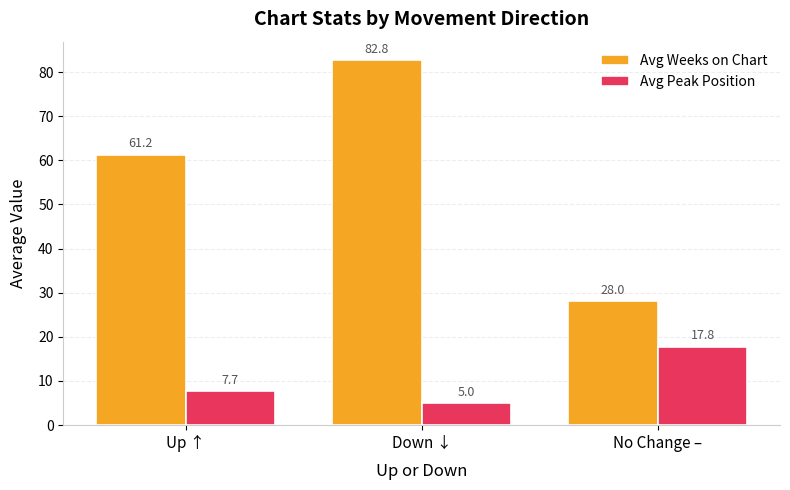

What is the value of the Avg Weeks on Chart bar at the 3rd from the left?

28.0